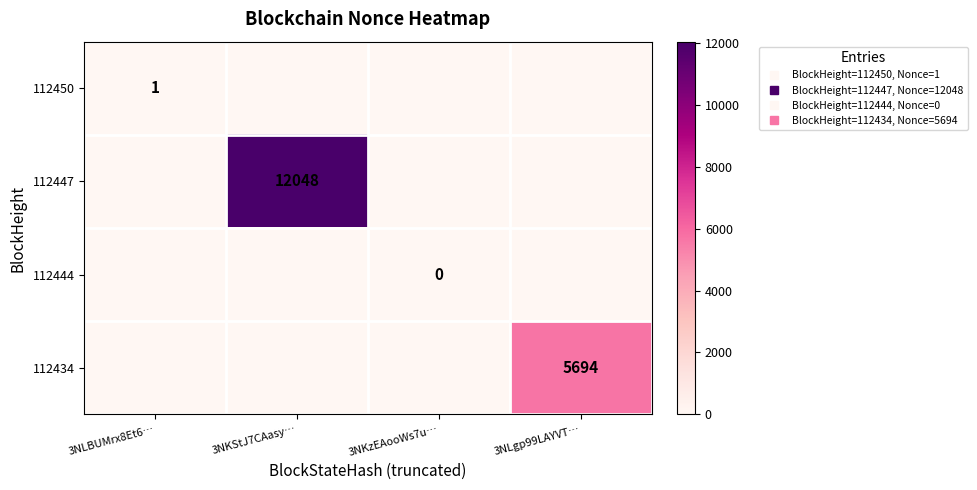

Rank the series at 3NKzEAooWs7u… from lowest to highest value.

112450, 112447, 112444, 112434